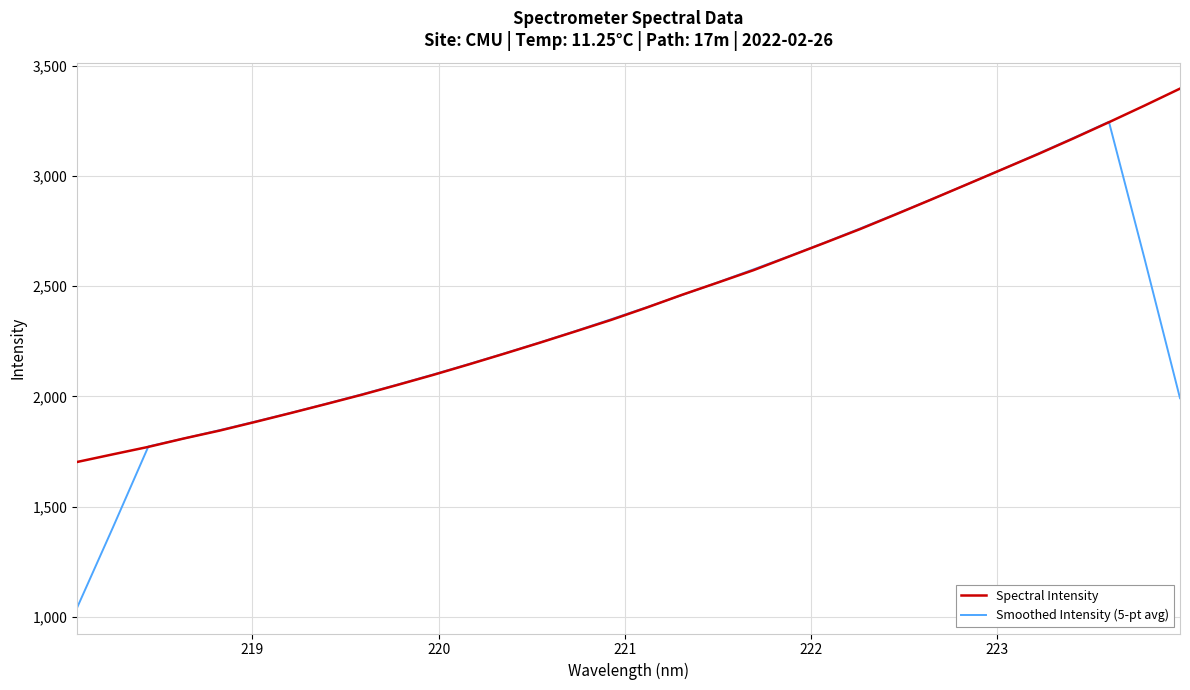

How many interior local peaks does the Smoothed Intensity (5-pt avg) series have?

1